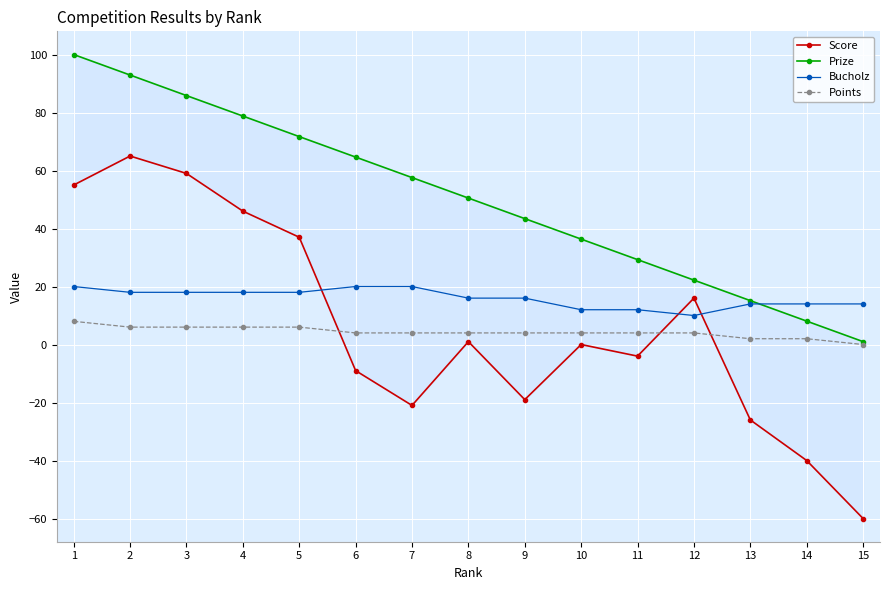

Where does the Bucholz series first go above 16?

1